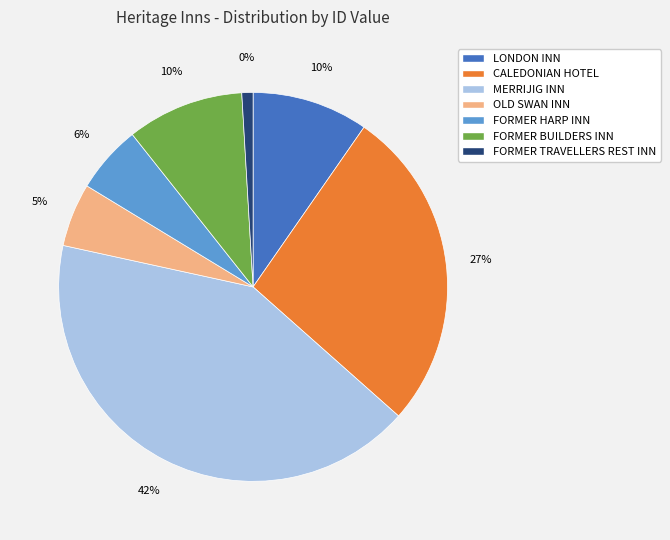

Does OLD SWAN INN represent more than half of the total?

No